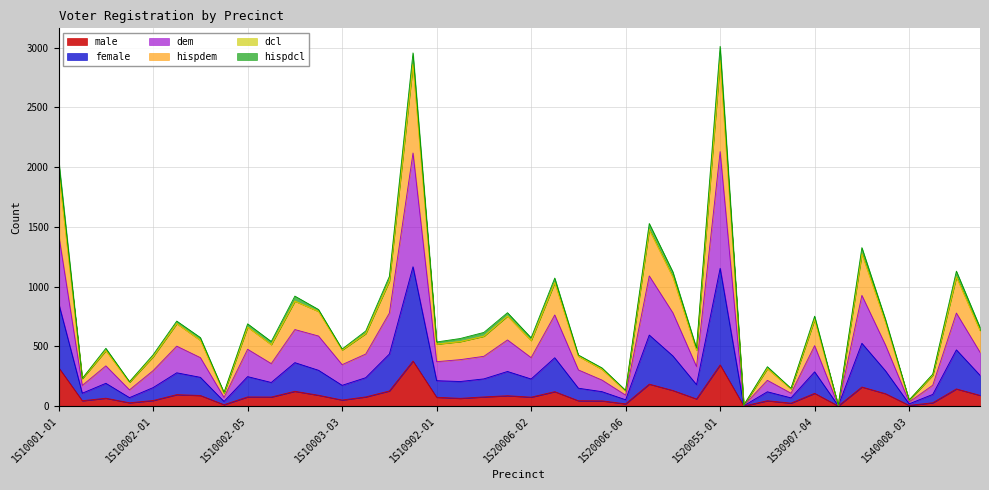

What is the label of the 39th point from the left?

1S40009-01